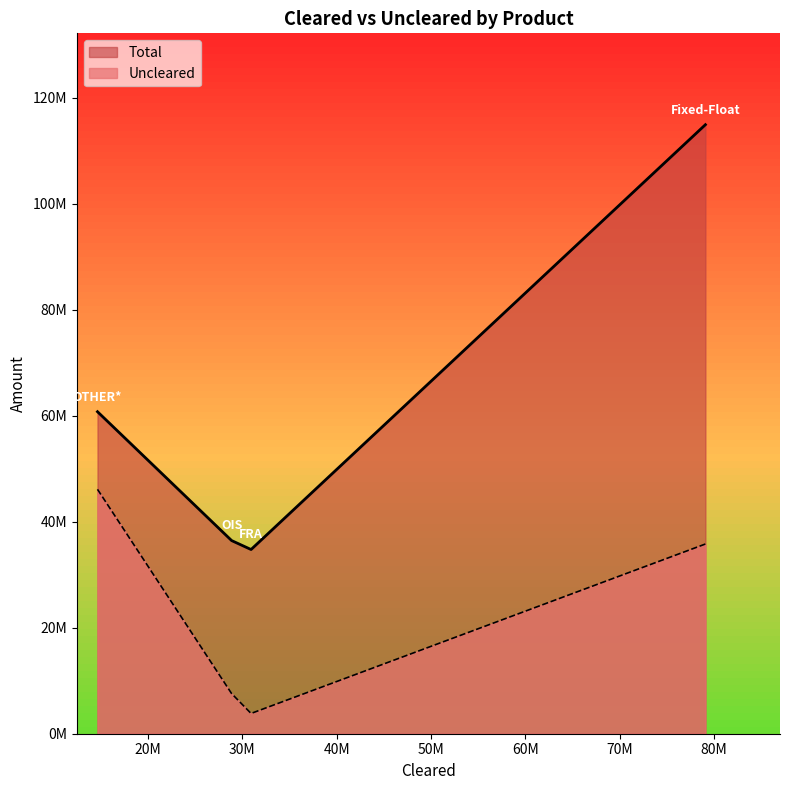

What is the difference between the maximum and minimum values in the Uncleared series?

42283686